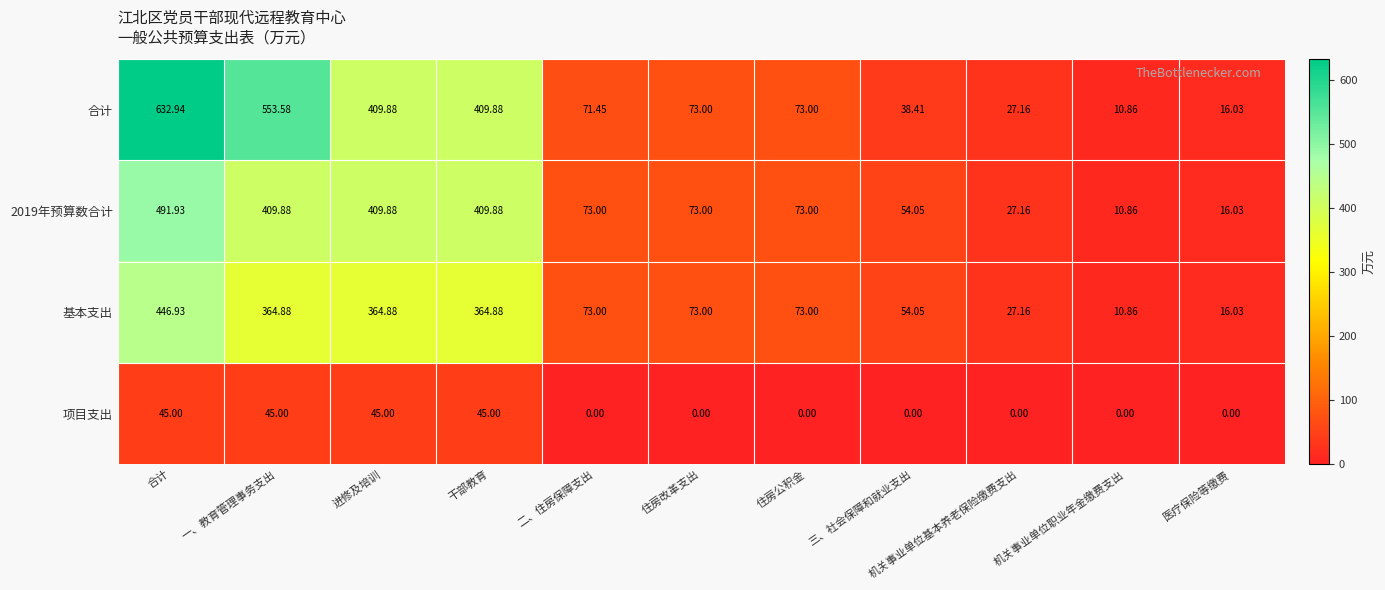

At which category does the chart reach its peak across all series?

合计